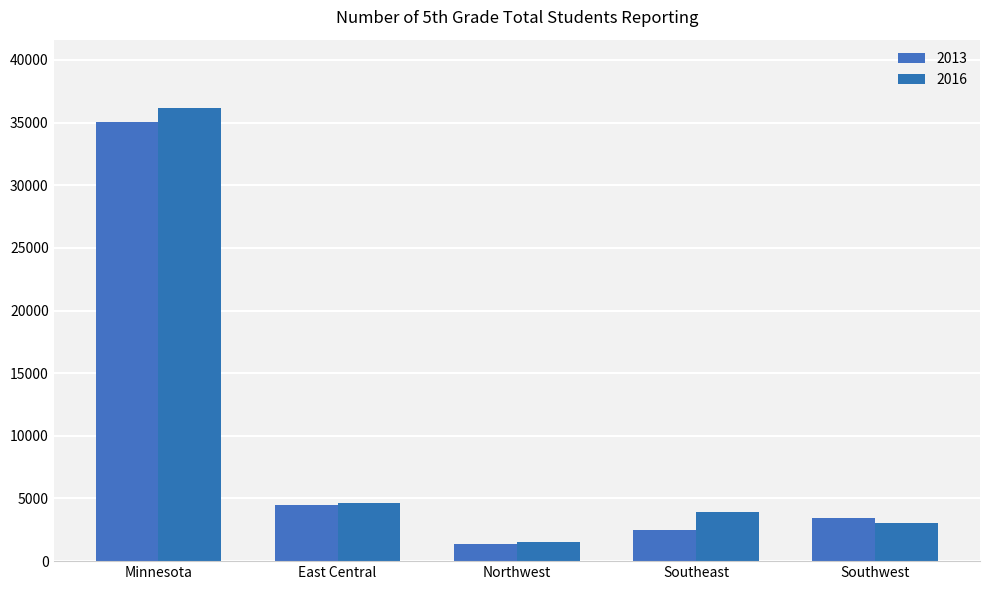

At which category is the sum across all series the highest?

Minnesota